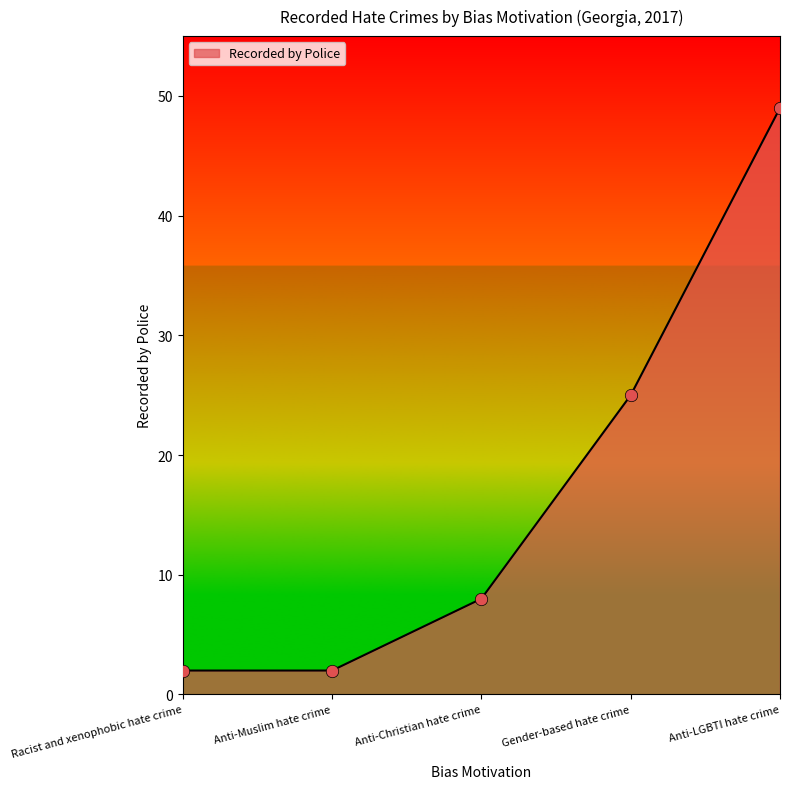

What is the ratio of the value at Anti-Christian hate crime to the value at Racist and xenophobic hate crime?

4.0